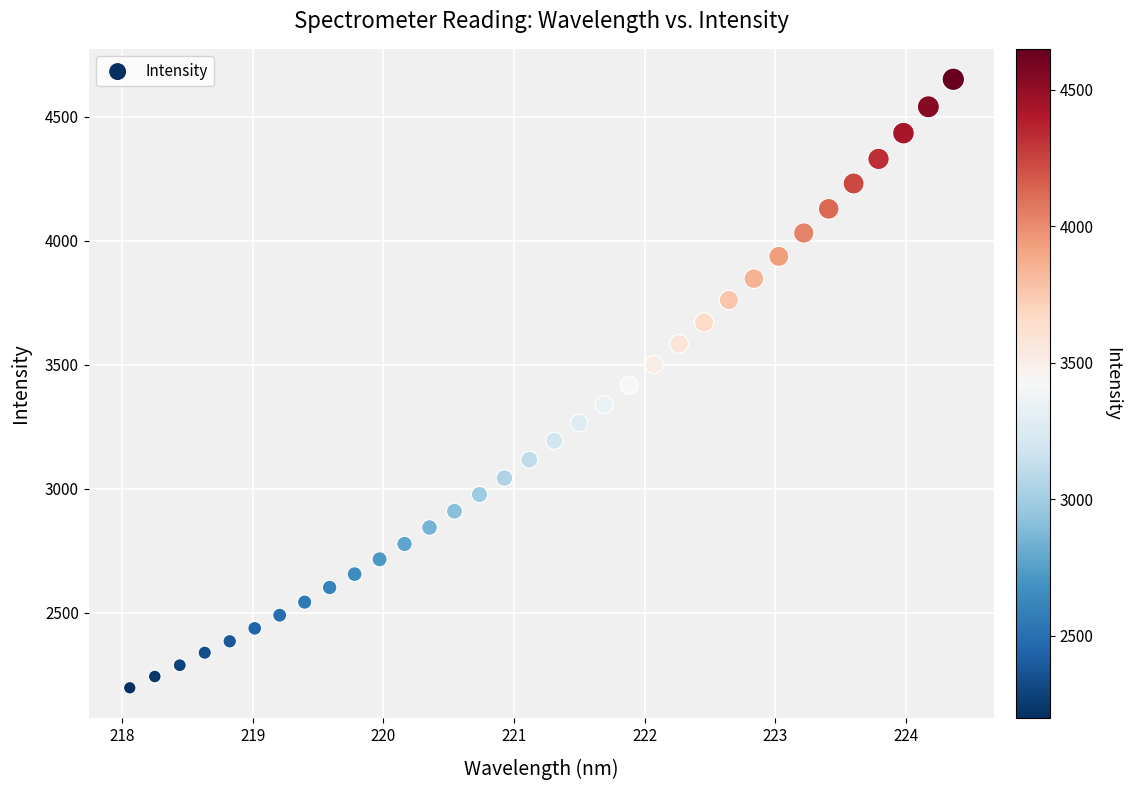

What is the range of X values (max minus min)?

6.3